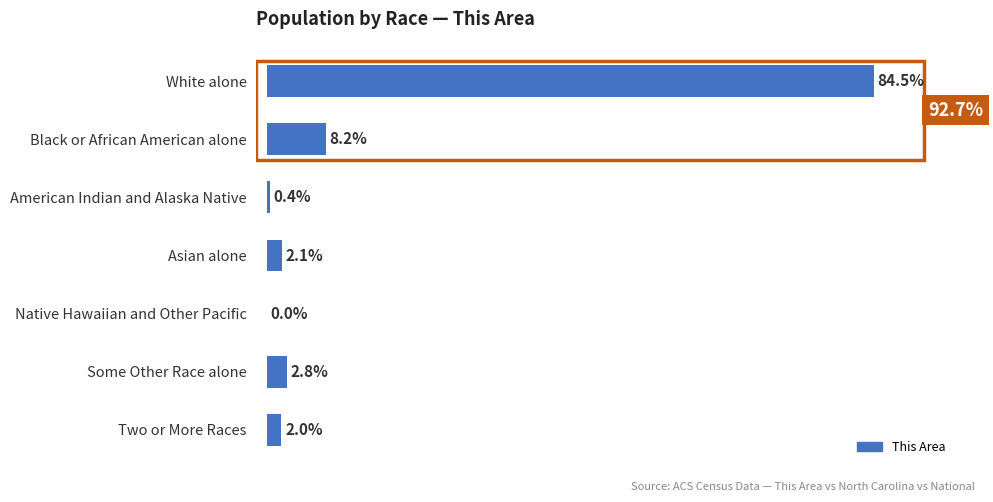

At which label is the value closest to 42?

Black or African American alone